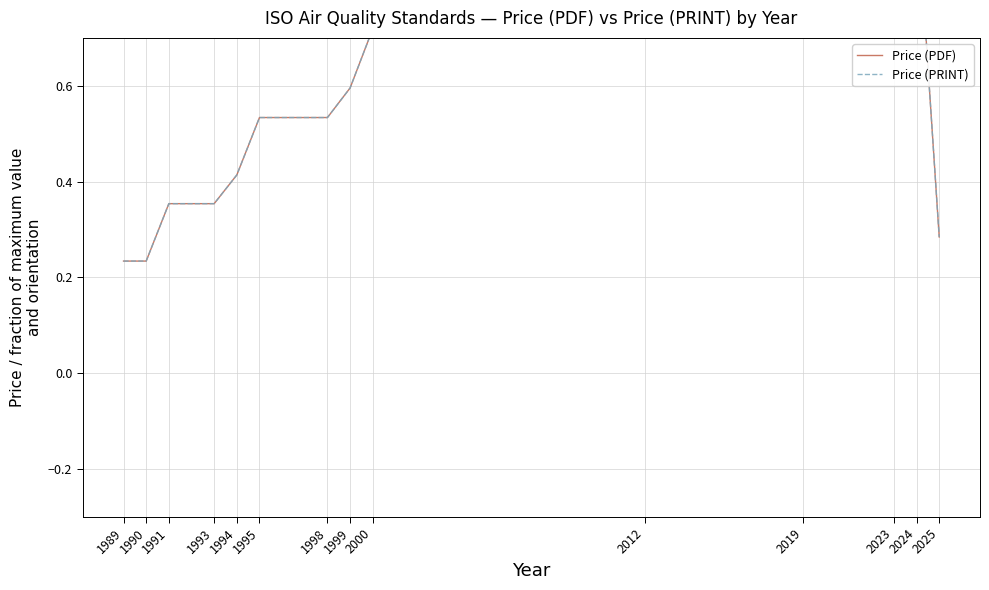

Is the value of Price (PRINT) at 2024 greater than the value of Price (PDF) at 1991?

Yes